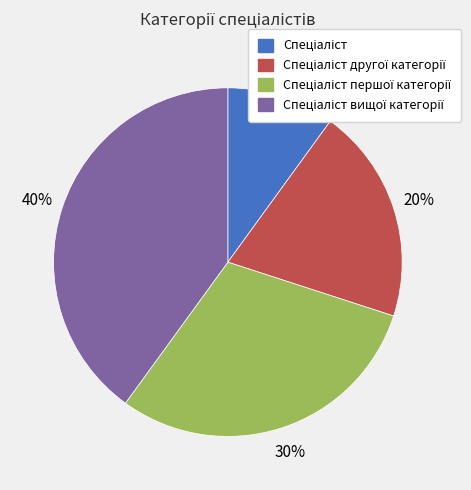

To the nearest percent, what is the difference between the largest and smallest slice percentages?

30%